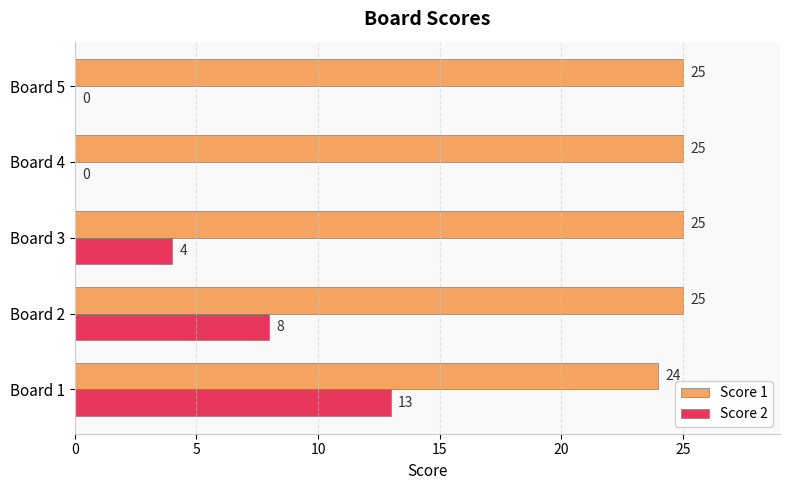

At which label is Score 1 closest to 24?

Board 1